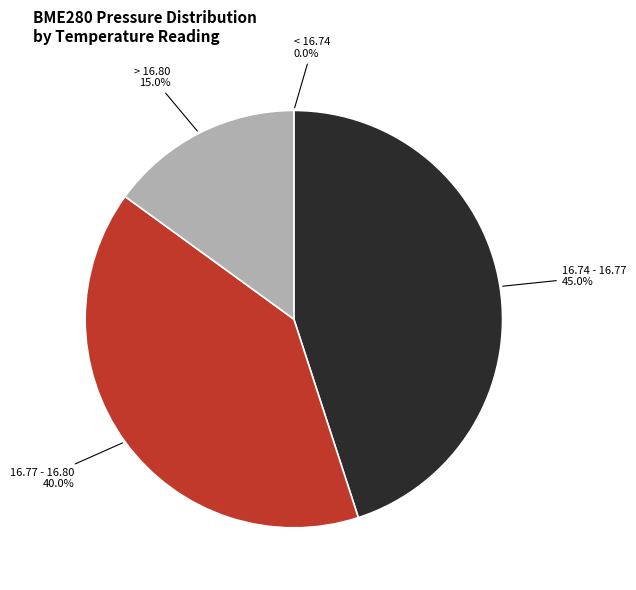

Which slice is the largest?

16.74 - 16.77